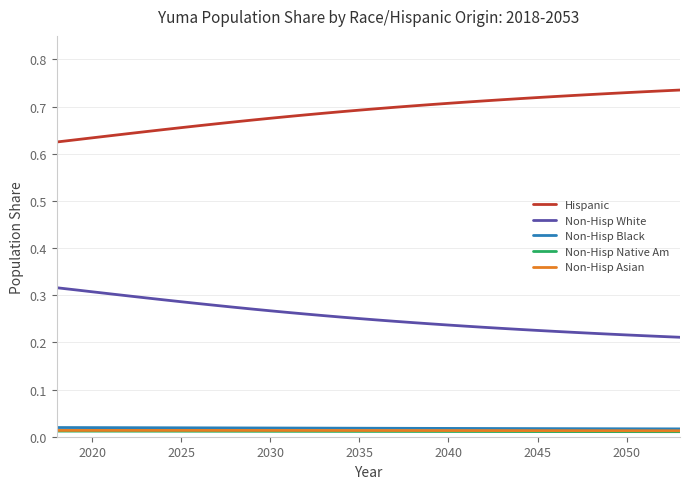

True or false: Hispanic and Non-Hisp White cross at least once.

False